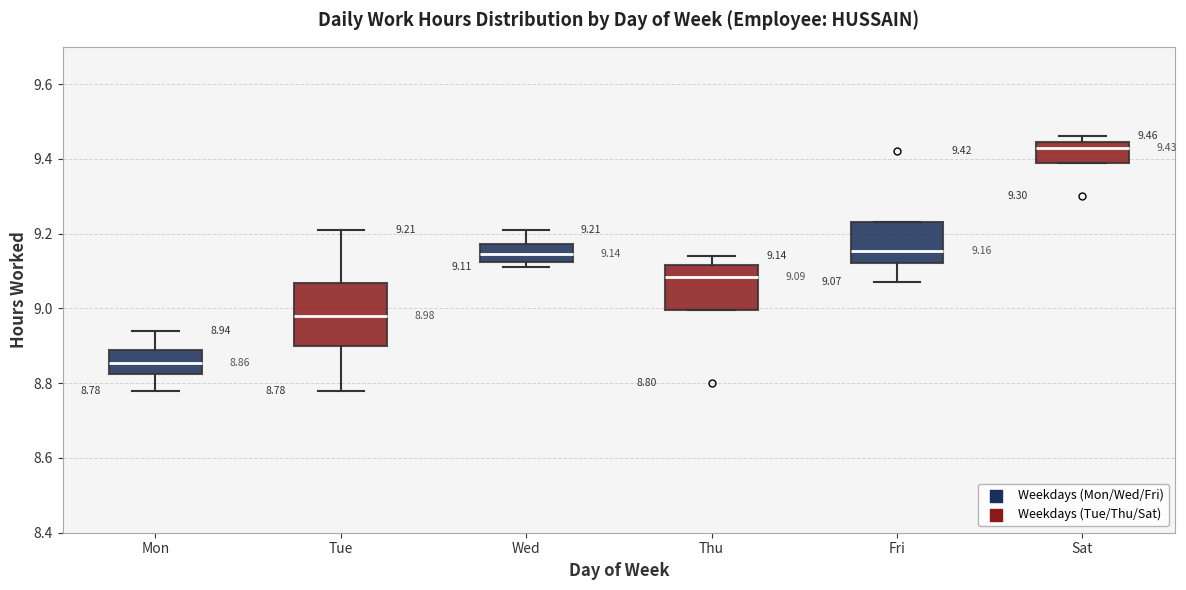

Which box is the tallest, from its lower edge to its upper edge?

Tue